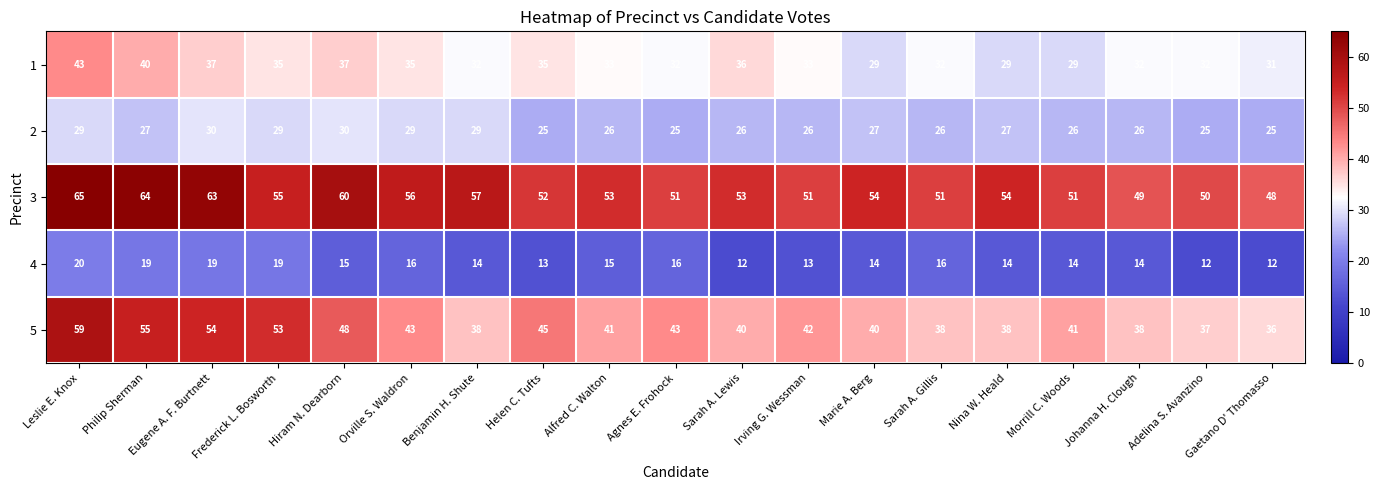

Where does the 2 series first go above 26?

Leslie E. Knox